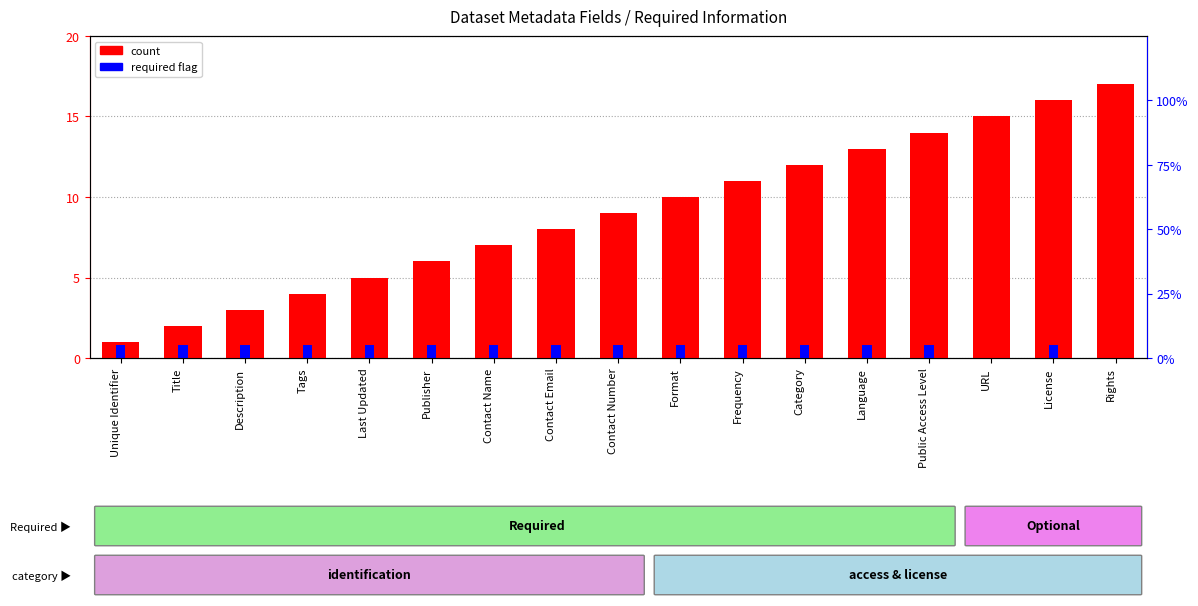

What is the difference between the maximum and minimum values in the required flag series?

0.8